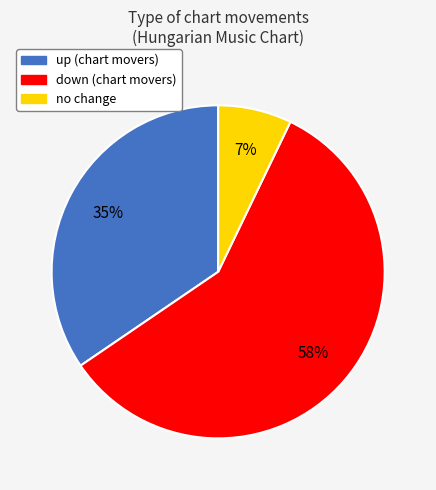

To the nearest percent, what is the difference between the largest and smallest slice percentages?

51%